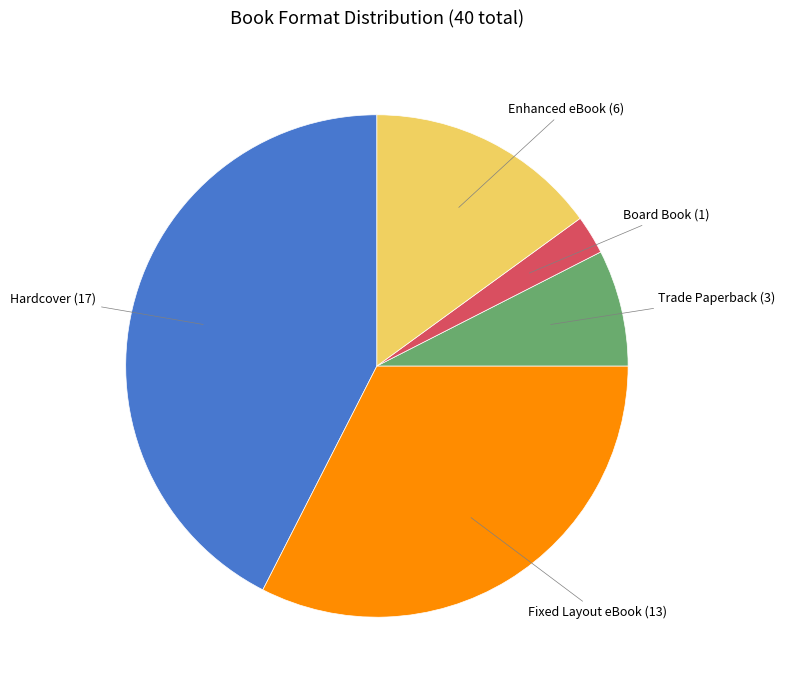

Does any single category account for the majority?

No